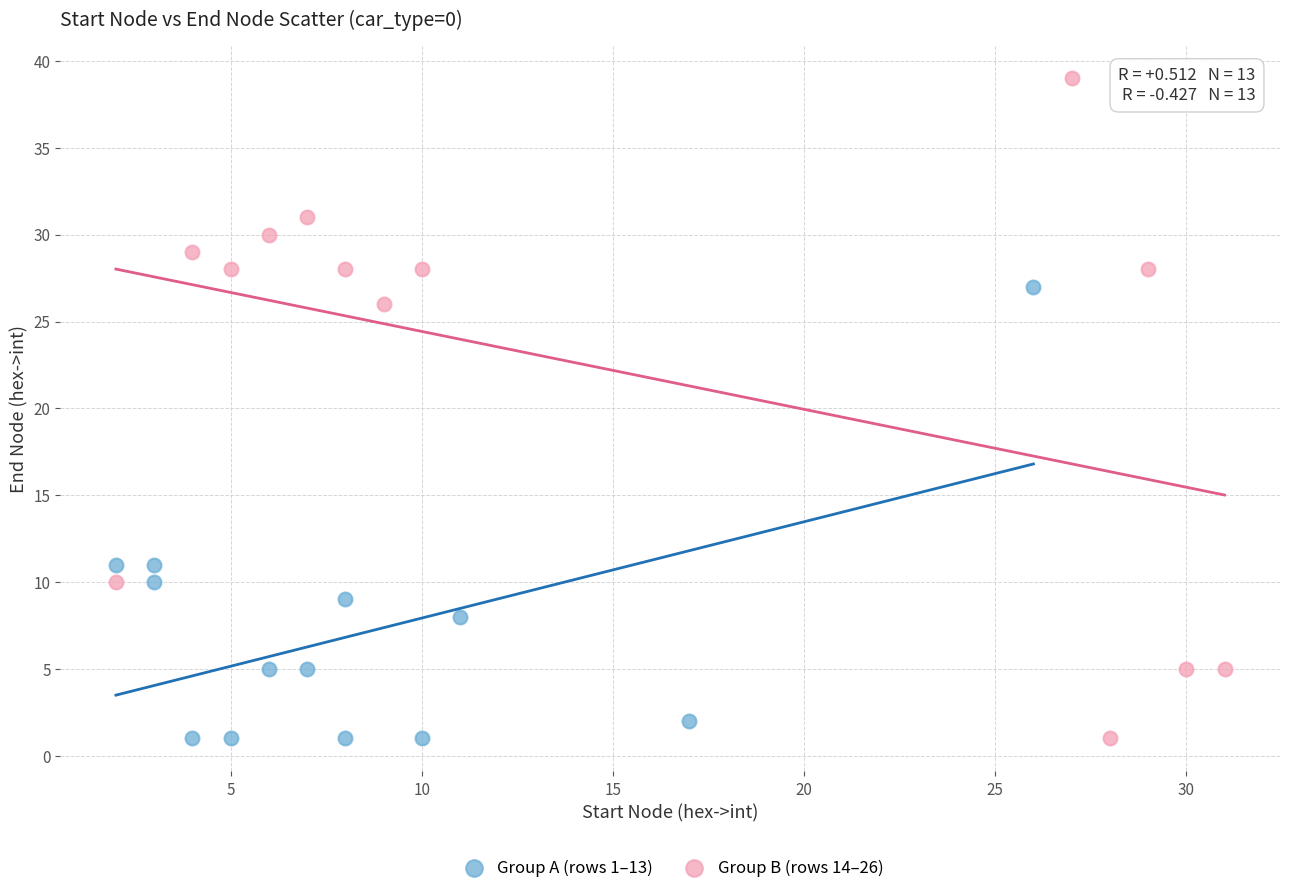

Which series has the largest Y range (max minus min)?

Group B (rows 14–26)